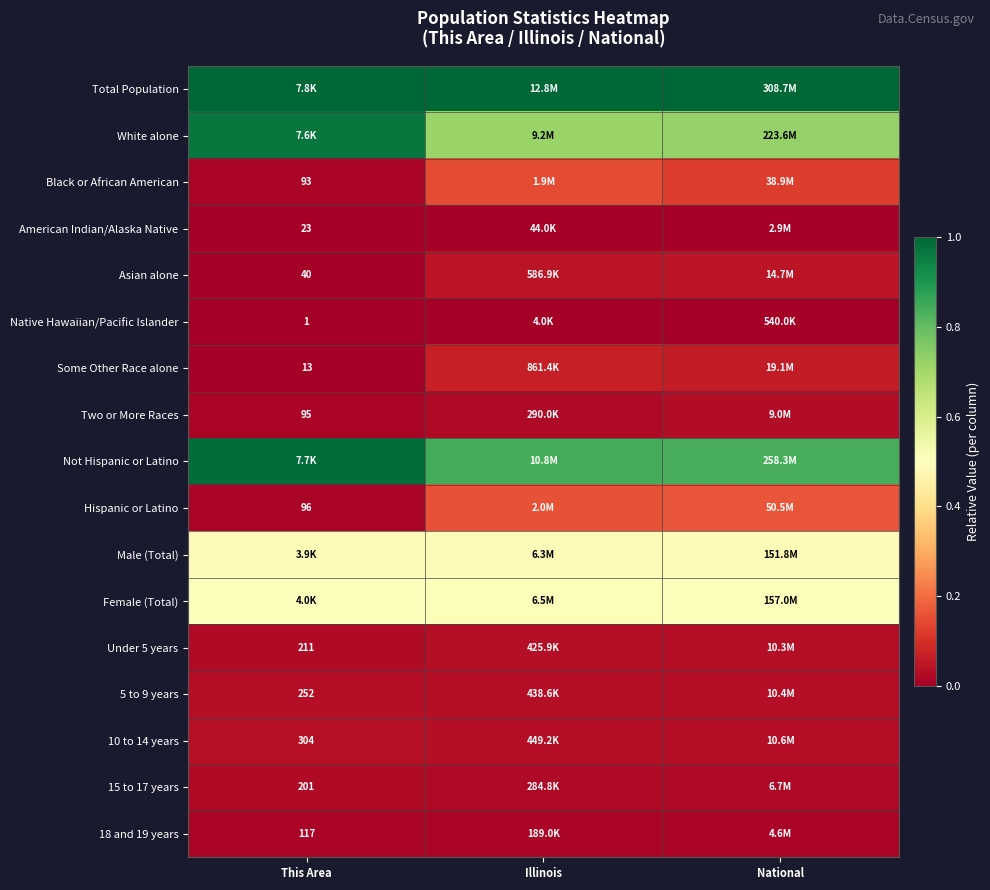

Which category has the highest value in the Two or More Races series?

National